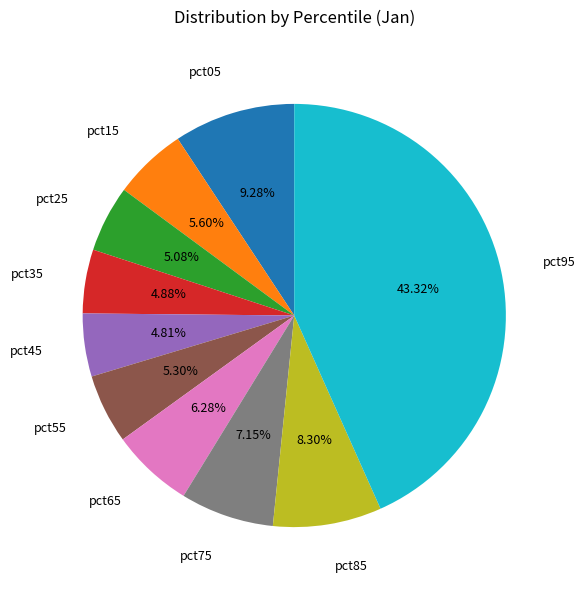

Count the number of slices in the pie.

10